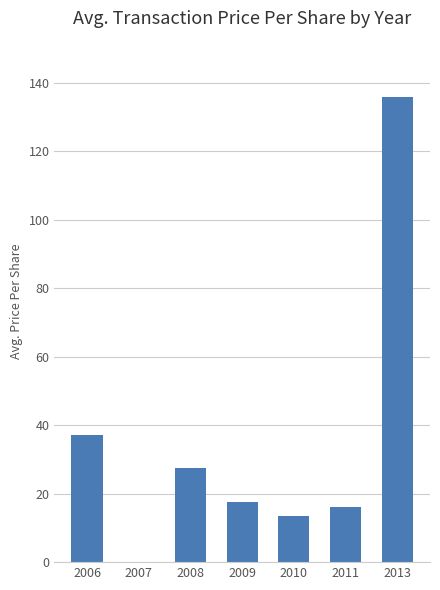

What is the sum of the values at 2010 and 2011?

29.8